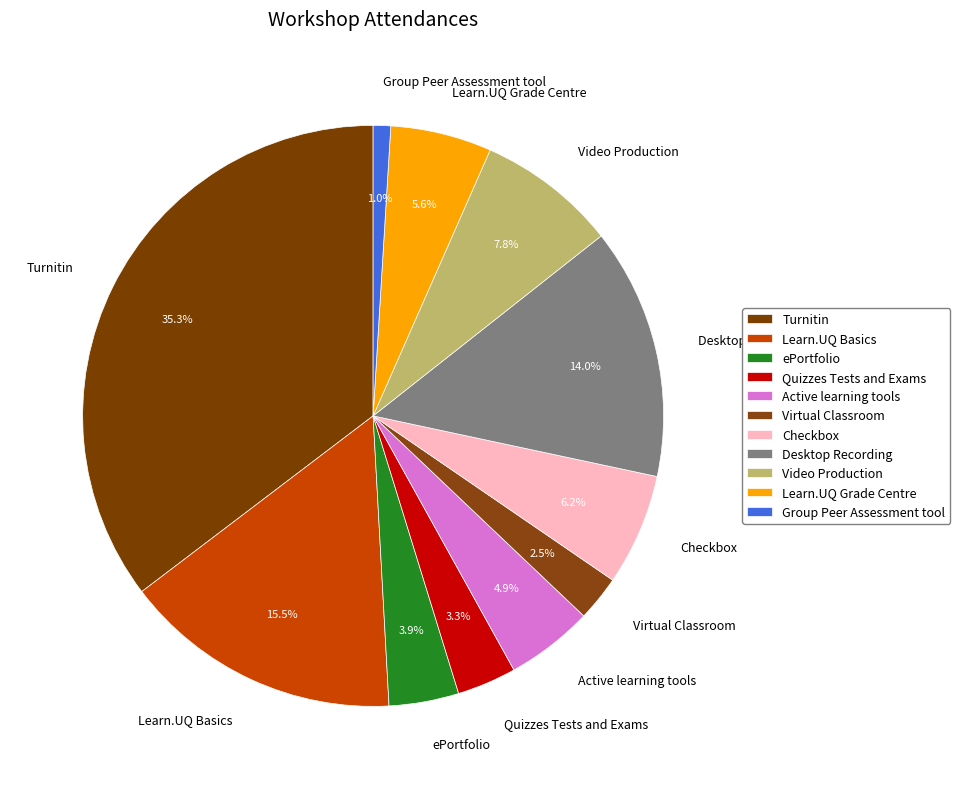

Is the sum of Quizzes Tests and Exams and Virtual Classroom greater than half?

No